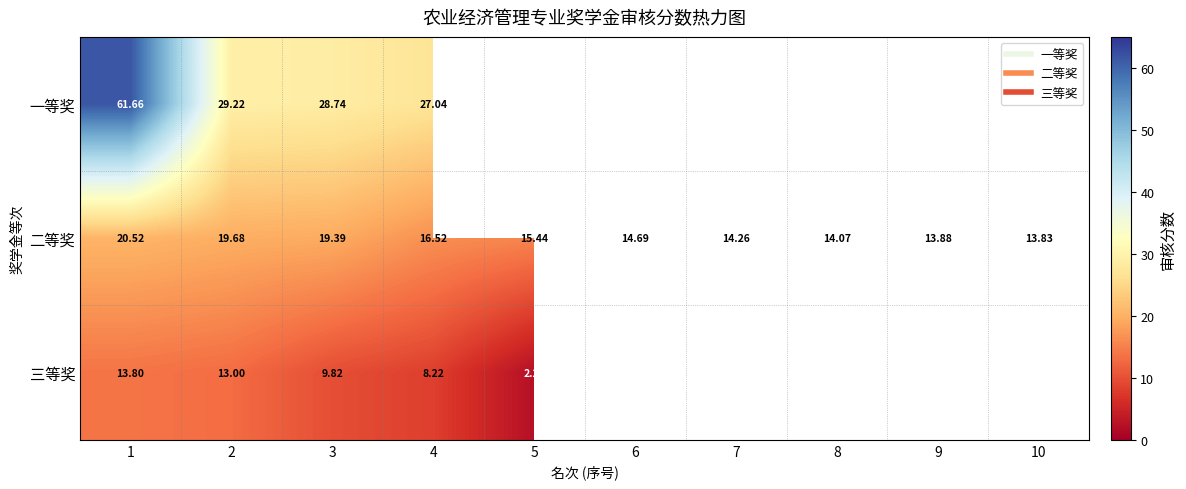

Which series changed the most between 1 and 10?

二等奖